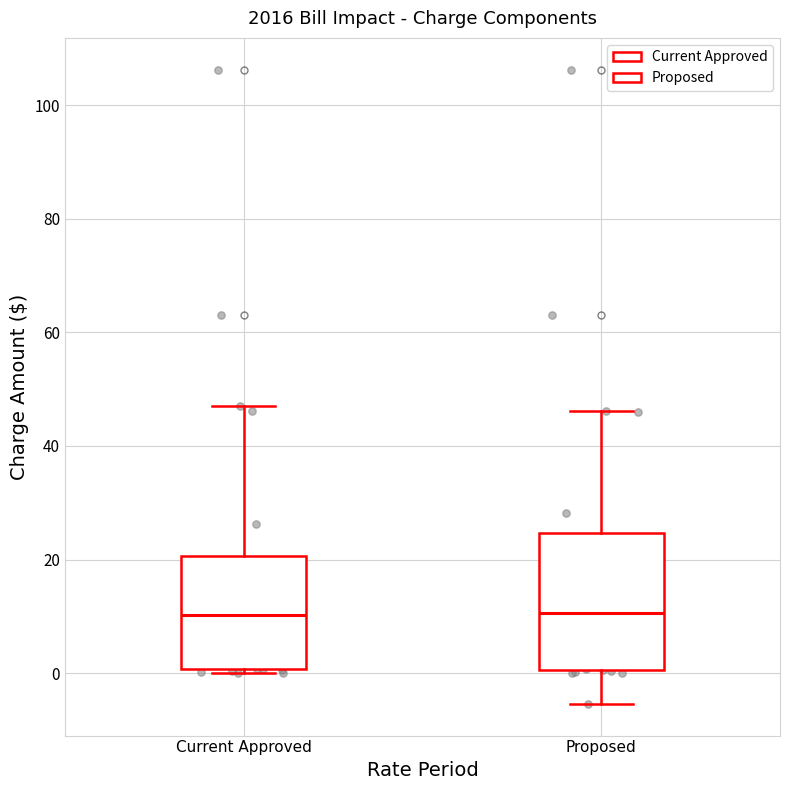

Reading left to right, transcribe this box plot: for each box, give where its median line is, the range the box spans, and where its two whiskers end, as read against the y-axis. The values are not printed on the chart, so give them approximately, as read against the axis.

Current Approved: median 10, box 0 to 20, whiskers 0 (just below the box's lower edge) to 48
Proposed: median 10, box 0 to 24, whiskers -6 to 46